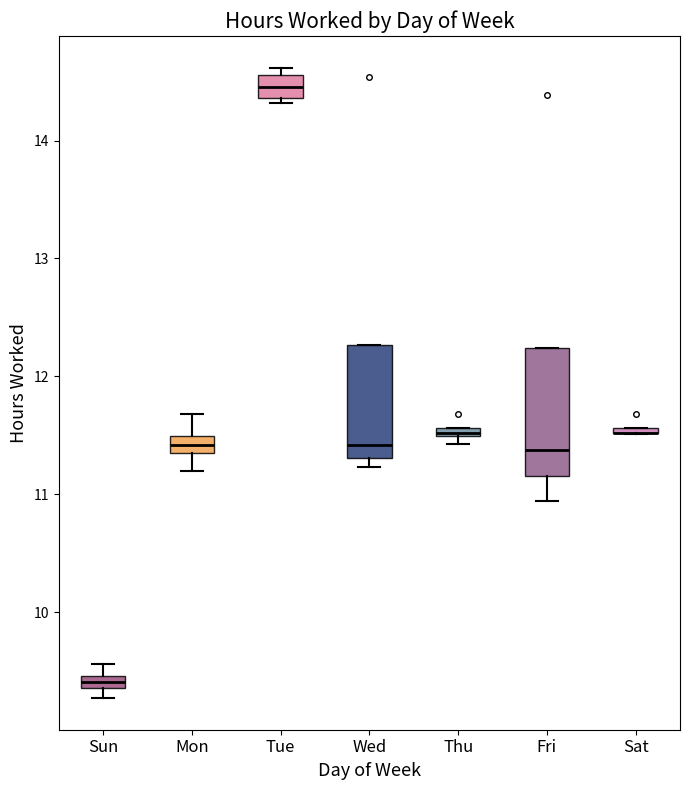

Where is the lower edge of the box for Mon on the y-axis? The values are not printed on the chart, so give them approximately, as read against the axis.

11.4